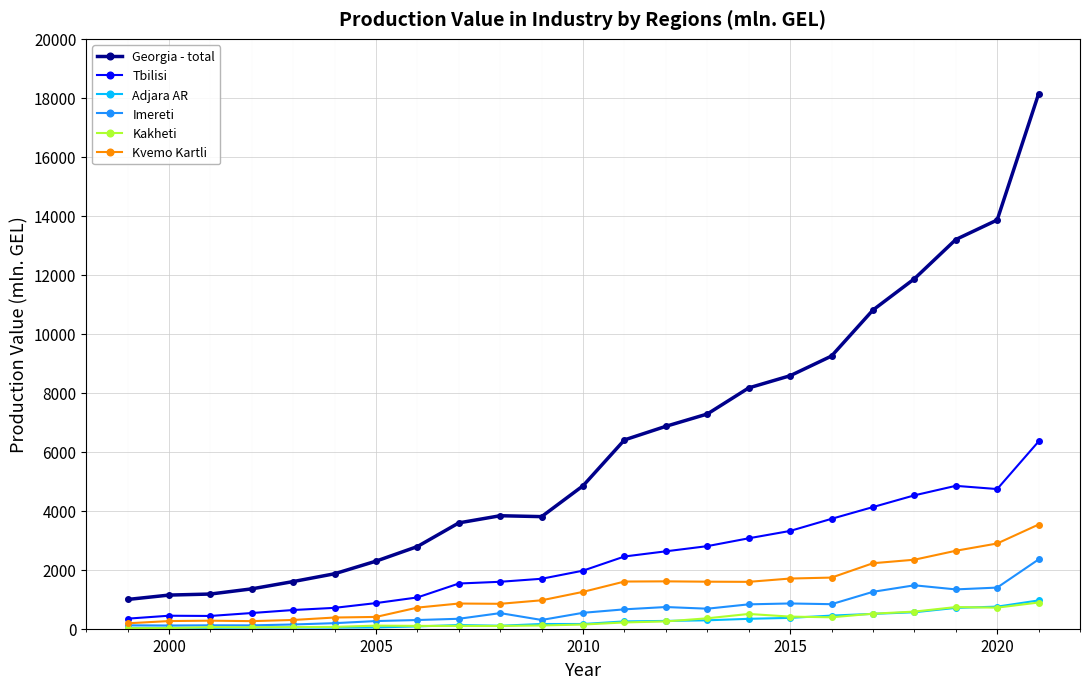

True or false: Georgia - total and Kvemo Kartli cross at least once.

False